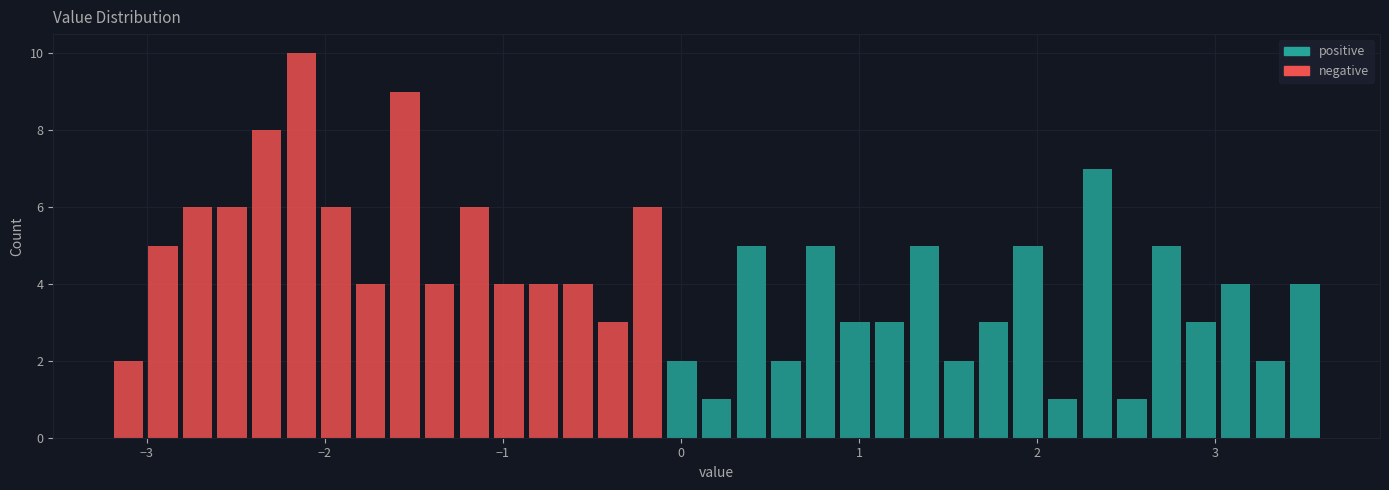

Read against the x-axis, roughly where is the centre of the tallest bar?

-2.1